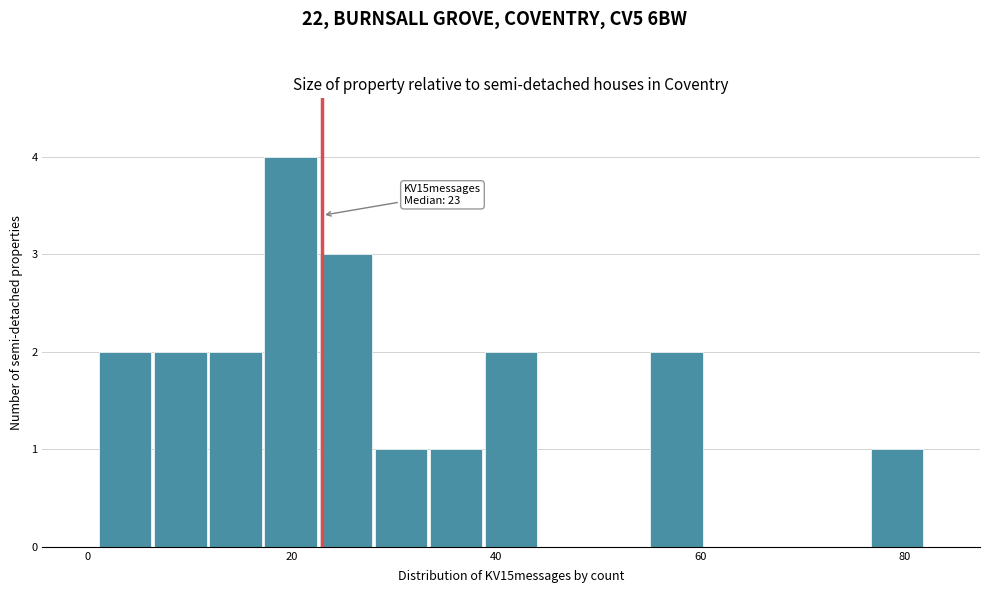

Around what value on the x-axis is the tallest bar? Give the approximate position of its centre, as read against the axis.

20